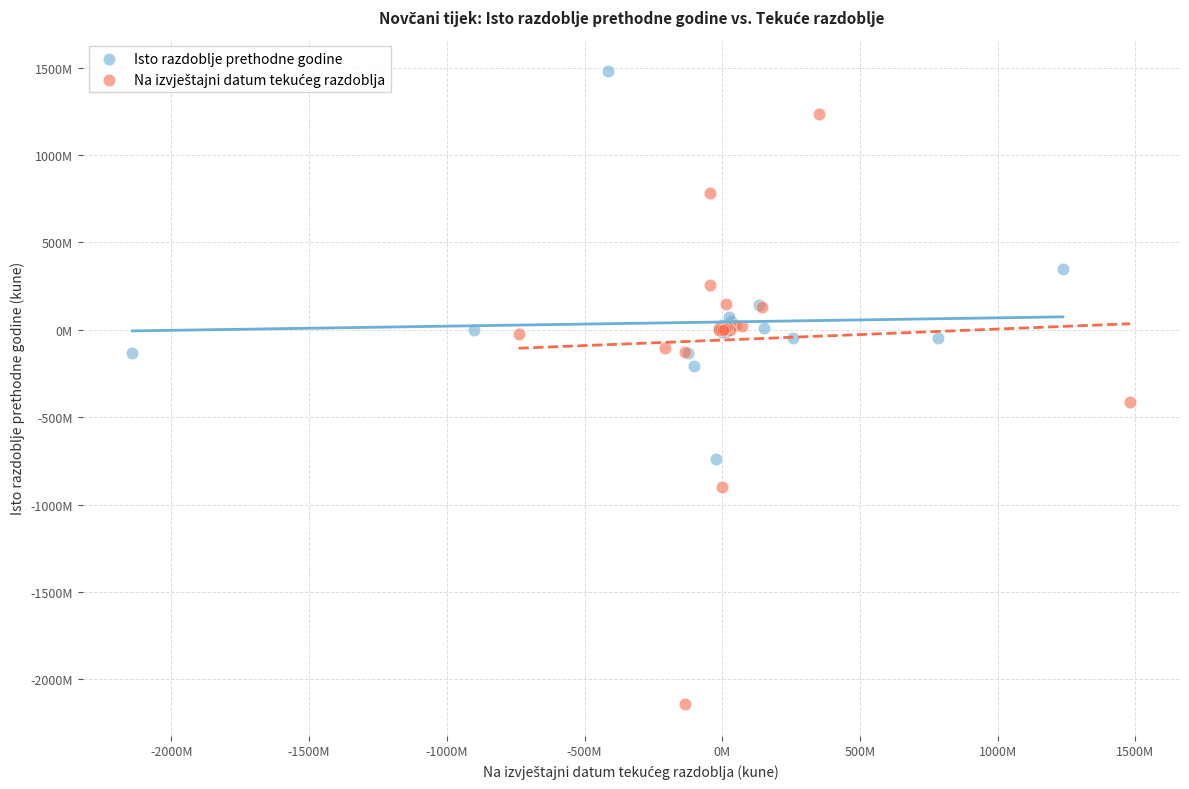

Which series contains the highest Y value?

Isto razdoblje prethodne godine